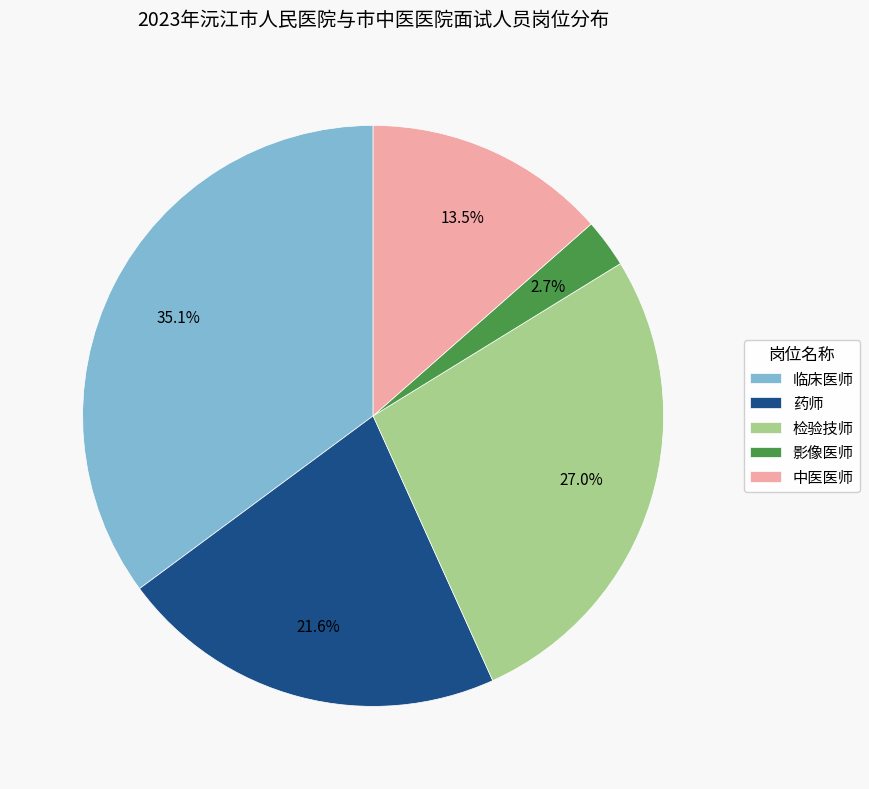

Rank the categories by value from highest to lowest.

临床医师, 检验技师, 药师, 中医医师, 影像医师